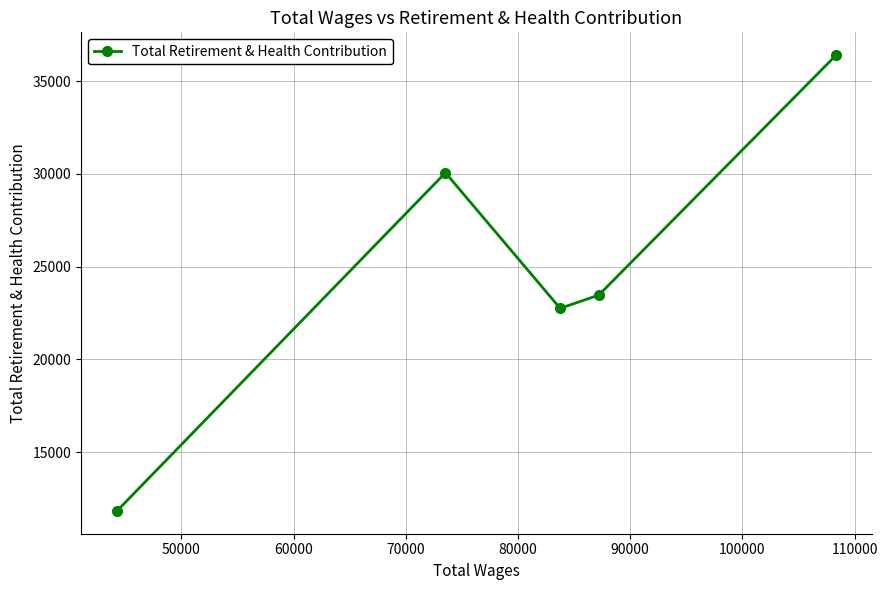

How many points are lower than both their immediate neighbors (excluding endpoints)?

1